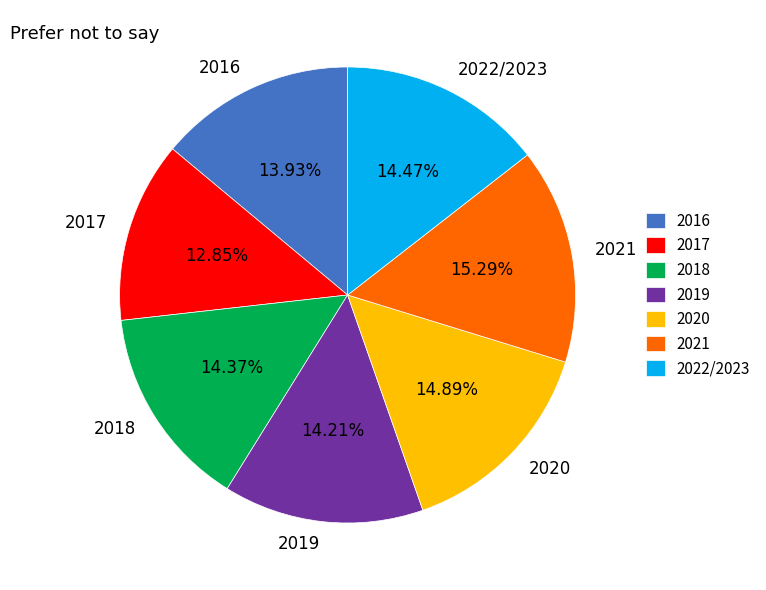

What percentage is NOT represented by 2022/2023?

85.5%